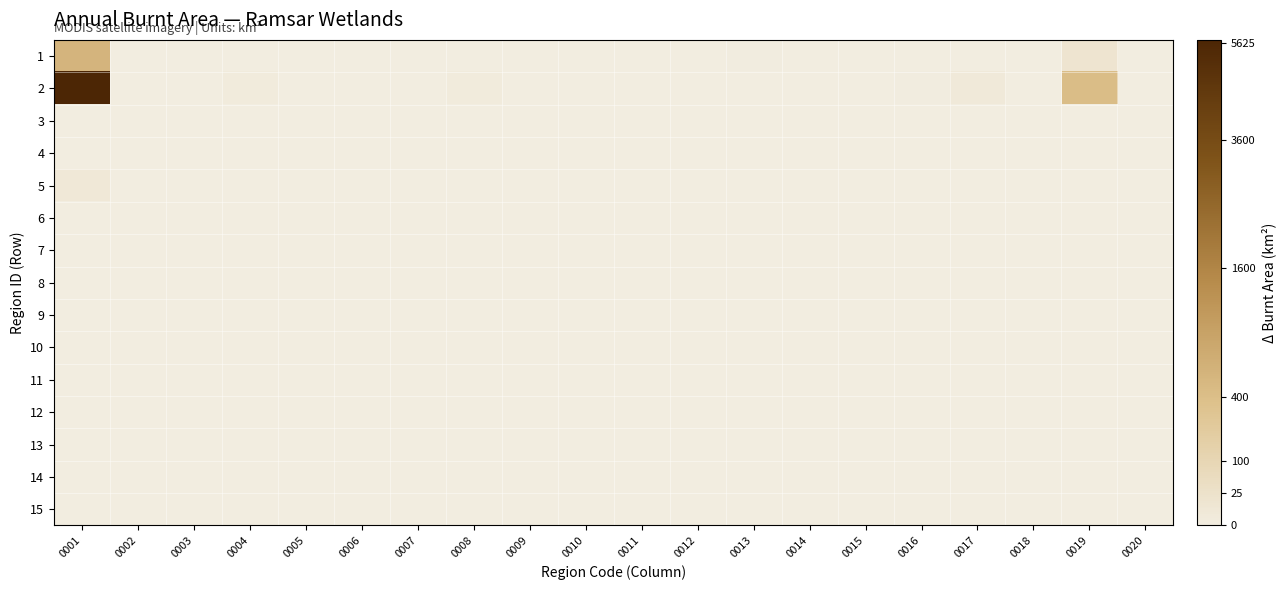

Reading right to left, extract all data points from this chart.

1: 0020=0.0	0019=3.6	0018=0.0	0017=0.0	0016=0.0	0015=0.0	0014=0.0	0013=0.3	0012=0.0	0011=0.0	0010=0.0	0009=0.0	0008=0.0	0007=0.0	0006=0.0	0005=0.0	0004=0.0	0003=0.0	0002=0.0	0001=23.6
2: 0020=0.0	0019=20.6	0018=0.0	0017=1.7	0016=0.6	0015=0.3	0014=0.0	0013=0.0	0012=0.0	0011=0.0	0010=0.0	0009=0.0	0008=1.1	0007=0.0	0006=0.0	0005=0.0	0004=1.0	0003=0.0	0002=0.0	0001=75.5
3: 0020=0.0	0019=0.0	0018=0.0	0017=0.0	0016=0.0	0015=0.0	0014=0.0	0013=0.0	0012=0.0	0011=0.0	0010=0.0	0009=0.0	0008=0.0	0007=0.0	0006=0.0	0005=0.0	0004=0.0	0003=0.0	0002=0.0	0001=0.0
4: 0020=0.0	0019=0.0	0018=0.0	0017=0.0	0016=0.0	0015=0.0	0014=0.0	0013=0.0	0012=0.0	0011=0.0	0010=0.0	0009=0.0	0008=0.0	0007=0.0	0006=0.0	0005=0.0	0004=0.0	0003=0.0	0002=0.0	0001=0.0
5: 0020=0.0	0019=0.1	0018=0.0	0017=0.0	0016=0.0	0015=0.0	0014=0.0	0013=0.0	0012=0.0	0011=0.0	0010=0.0	0009=0.0	0008=0.0	0007=0.0	0006=0.0	0005=0.0	0004=0.0	0003=0.0	0002=0.0	0001=2.3
6: 0020=0.0	0019=0.0	0018=0.0	0017=0.0	0016=0.0	0015=0.0	0014=0.0	0013=0.0	0012=0.0	0011=0.0	0010=0.0	0009=0.0	0008=0.0	0007=0.0	0006=0.0	0005=0.0	0004=0.0	0003=0.0	0002=0.0	0001=0.0
7: 0020=0.0	0019=0.0	0018=0.0	0017=0.0	0016=0.0	0015=0.0	0014=0.0	0013=0.0	0012=0.0	0011=0.0	0010=0.0	0009=0.0	0008=0.0	0007=0.0	0006=0.0	0005=0.0	0004=0.0	0003=0.0	0002=0.0	0001=0.0
8: 0020=0.0	0019=0.0	0018=0.0	0017=0.0	0016=0.0	0015=0.0	0014=0.0	0013=0.0	0012=0.0	0011=0.0	0010=0.0	0009=0.0	0008=0.0	0007=0.0	0006=0.0	0005=0.0	0004=0.0	0003=0.0	0002=0.0	0001=0.0
9: 0020=0.0	0019=0.0	0018=0.0	0017=0.0	0016=0.0	0015=0.0	0014=0.0	0013=0.0	0012=0.0	0011=0.0	0010=0.0	0009=0.0	0008=0.0	0007=0.0	0006=0.0	0005=0.0	0004=0.0	0003=0.0	0002=0.0	0001=0.0
10: 0020=0.0	0019=0.0	0018=0.0	0017=0.0	0016=0.0	0015=0.0	0014=0.0	0013=0.0	0012=0.0	0011=0.0	0010=0.0	0009=0.0	0008=0.0	0007=0.0	0006=0.0	0005=0.0	0004=0.0	0003=0.0	0002=0.0	0001=0.0
11: 0020=0.0	0019=0.0	0018=0.0	0017=0.0	0016=0.0	0015=0.0	0014=0.0	0013=0.0	0012=0.0	0011=0.0	0010=0.0	0009=0.0	0008=0.0	0007=0.0	0006=0.0	0005=0.0	0004=0.0	0003=0.0	0002=0.0	0001=0.0
12: 0020=0.0	0019=0.0	0018=0.0	0017=0.0	0016=0.0	0015=0.0	0014=0.0	0013=0.0	0012=0.0	0011=0.0	0010=0.0	0009=0.0	0008=0.0	0007=0.0	0006=0.0	0005=0.0	0004=0.0	0003=0.0	0002=0.0	0001=0.0
13: 0020=0.0	0019=0.0	0018=0.0	0017=0.0	0016=0.0	0015=0.0	0014=0.0	0013=0.0	0012=0.0	0011=0.0	0010=0.0	0009=0.0	0008=0.0	0007=0.0	0006=0.0	0005=0.0	0004=0.0	0003=0.0	0002=0.0	0001=0.0
14: 0020=0.0	0019=0.0	0018=0.0	0017=0.0	0016=0.0	0015=0.0	0014=0.0	0013=0.0	0012=0.0	0011=0.0	0010=0.0	0009=0.0	0008=0.0	0007=0.0	0006=0.0	0005=0.0	0004=0.0	0003=0.0	0002=0.0	0001=0.0
15: 0020=0.0	0019=0.0	0018=0.0	0017=0.0	0016=0.0	0015=0.0	0014=0.0	0013=0.0	0012=0.0	0011=0.0	0010=0.0	0009=0.0	0008=0.0	0007=0.0	0006=0.0	0005=0.0	0004=0.0	0003=0.0	0002=0.0	0001=0.0